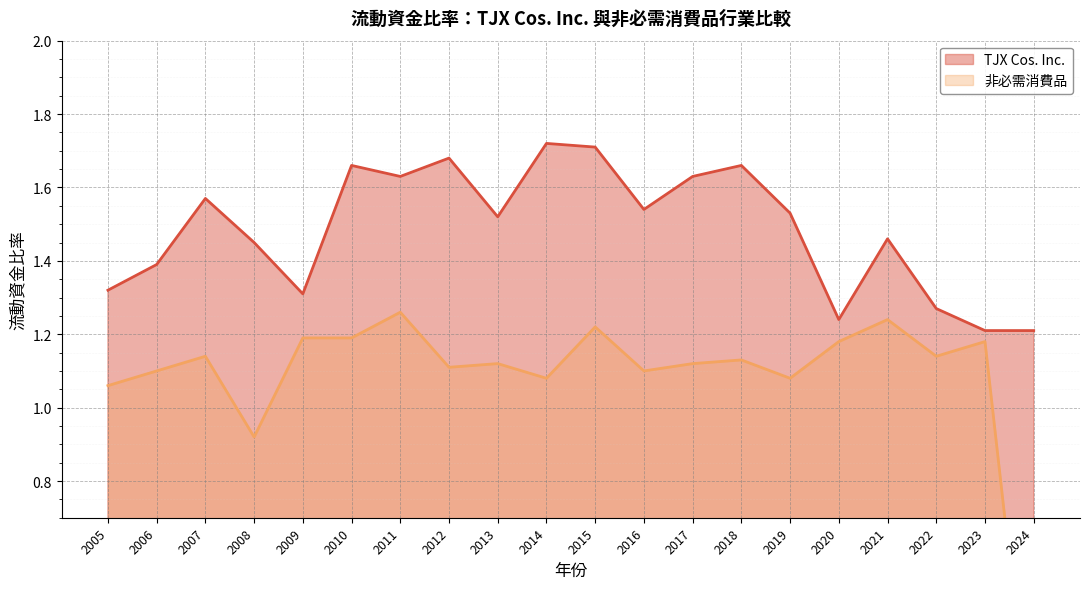

Reading left to right, extract all data points from this chart.

TJX Cos. Inc.: 2005=1.3	2006=1.4	2007=1.6	2008=1.4	2009=1.3	2010=1.7	2011=1.6	2012=1.7	2013=1.5	2014=1.7	2015=1.7	2016=1.5	2017=1.6	2018=1.7	2019=1.5	2020=1.2	2021=1.5	2022=1.3	2023=1.2	2024=1.2
非必需消費品: 2005=1.1	2006=1.1	2007=1.1	2008=0.9	2009=1.2	2010=1.2	2011=1.3	2012=1.1	2013=1.1	2014=1.1	2015=1.2	2016=1.1	2017=1.1	2018=1.1	2019=1.1	2020=1.2	2021=1.2	2022=1.1	2023=1.2	2024=0.0